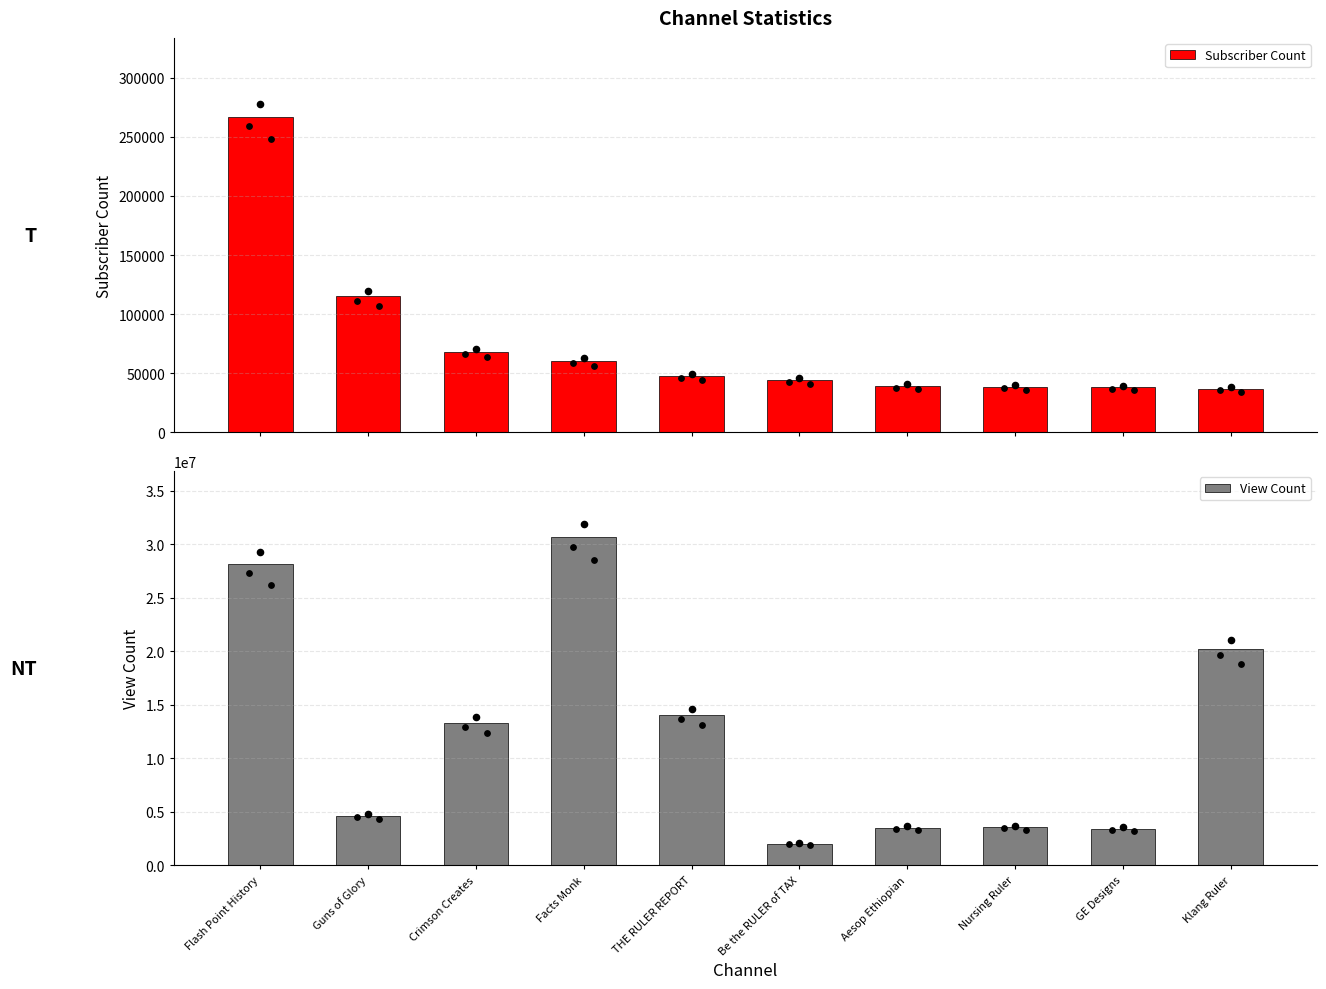

Which series reaches the maximum Y coordinate?

View Count